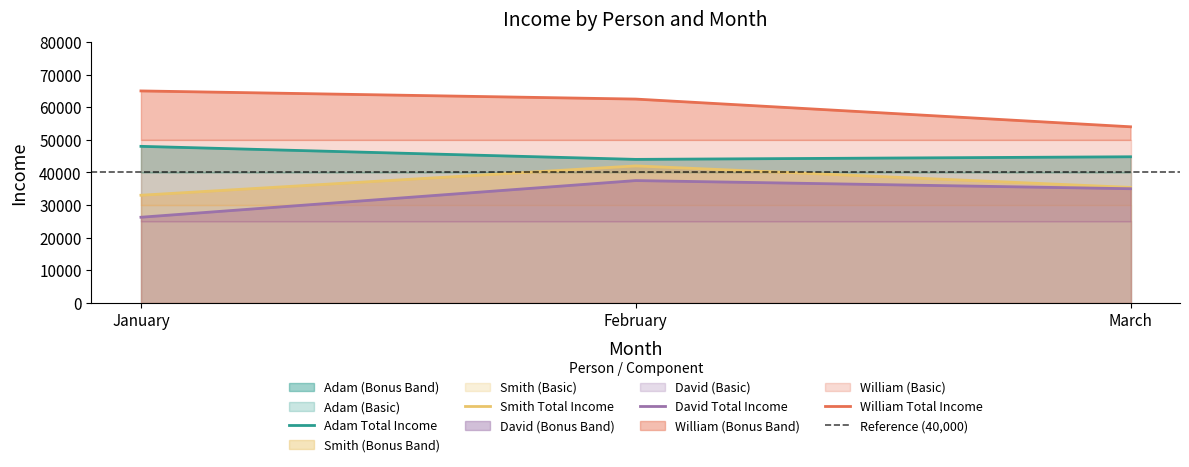

How many lines are shown in the chart?

4